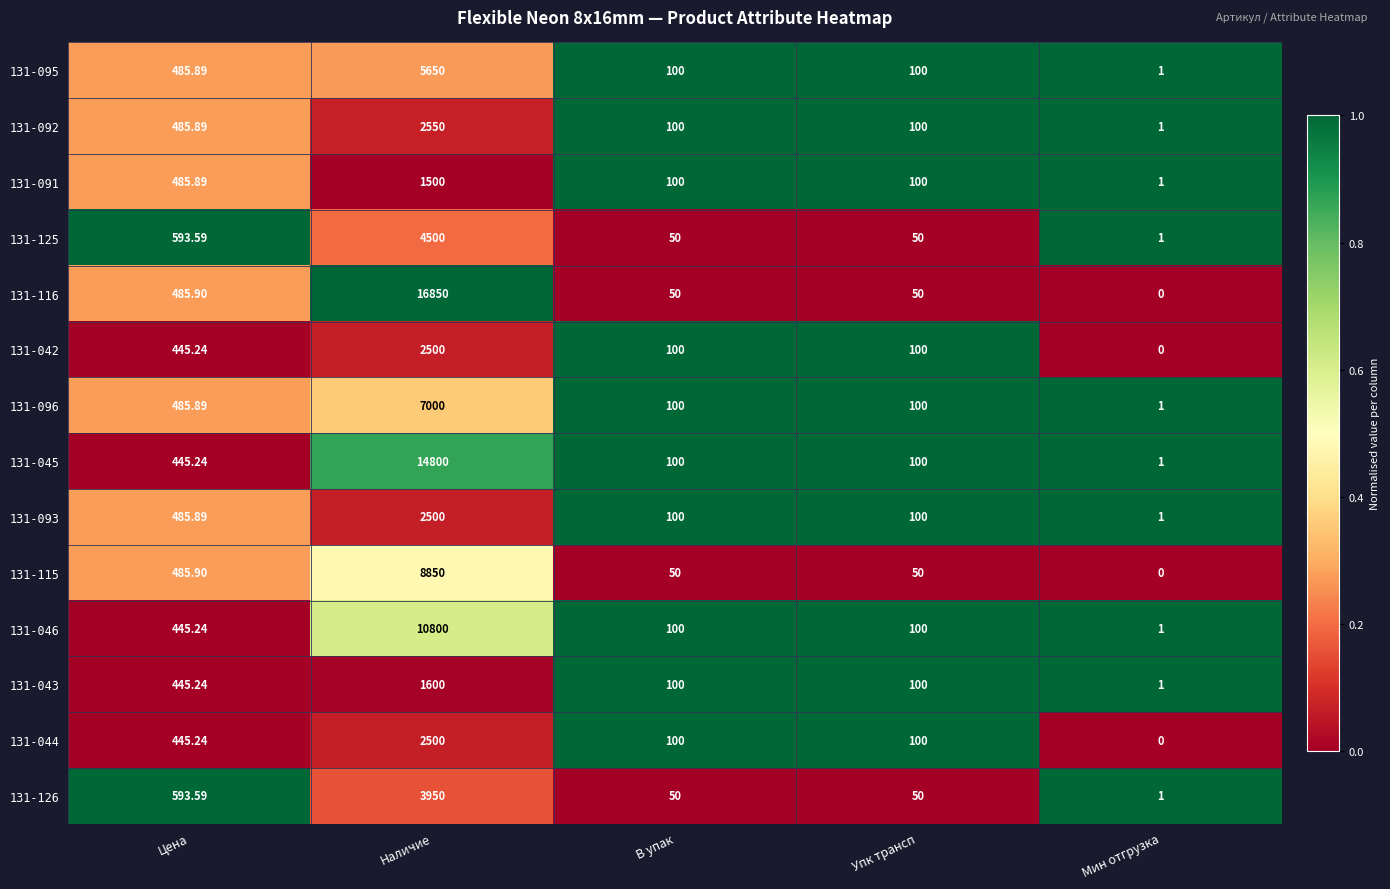

Which category has the highest value in the 131-115 series?

Наличие